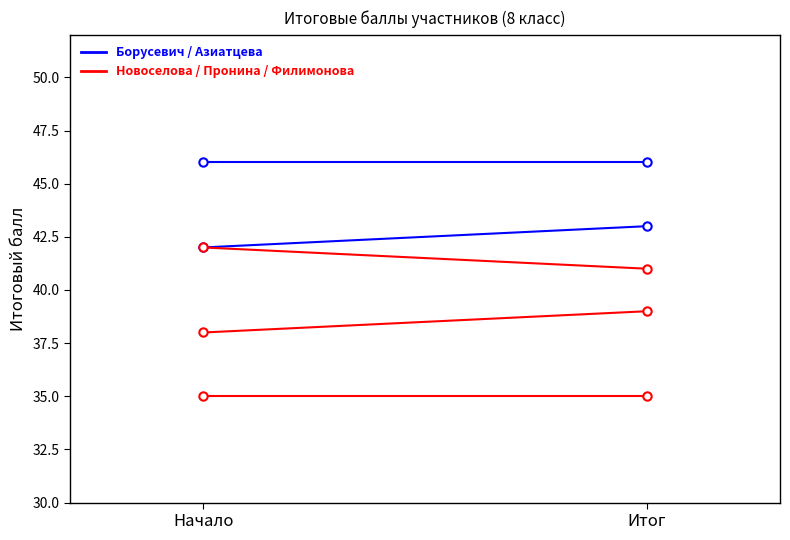

Which category has the highest value in the Новоселова София series?

Итог